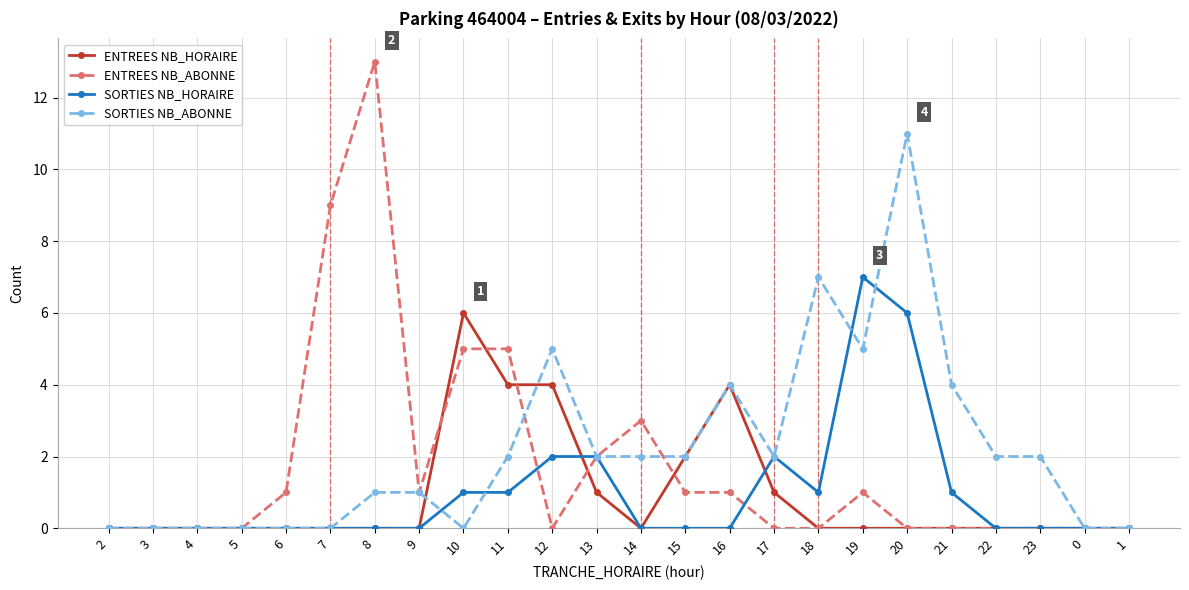

Reading left to right, what are all the values shown in this chart?

ENTREES NB_HORAIRE: 0	0	0	0	0	0	0	0	6	4	4	1	0	2	4	1	0	0	0	0	0	0	0	0
ENTREES NB_ABONNE: 0	0	0	0	1	9	13	1	5	5	0	2	3	1	1	0	0	1	0	0	0	0	0	0
SORTIES NB_HORAIRE: 0	0	0	0	0	0	0	0	1	1	2	2	0	0	0	2	1	7	6	1	0	0	0	0
SORTIES NB_ABONNE: 0	0	0	0	0	0	1	1	0	2	5	2	2	2	4	2	7	5	11	4	2	2	0	0